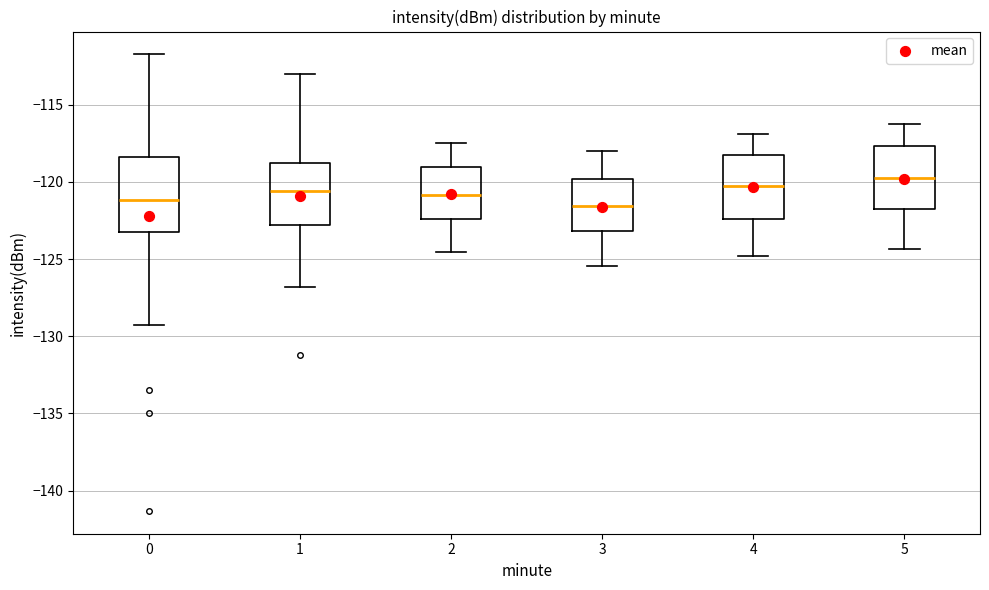

Reading left to right, read every box against the y-axis: the position of its median line, the range the box covers, and the ends of its whiskers. The values are not printed on the chart, so give them approximately, as read against the axis.

0: median -121.0, box -123.0 to -118.5, whiskers -129.5 to -112.0
1: median -120.5, box -123.0 to -119.0, whiskers -127.0 to -113.0
2: median -121.0, box -122.5 to -119.0, whiskers -124.5 to -117.5
3: median -121.5, box -123.0 to -120.0, whiskers -125.5 to -118.0
4: median -120.5, box -122.5 to -118.5, whiskers -125.0 to -117.0
5: median -119.5, box -122.0 to -117.5, whiskers -124.5 to -116.0